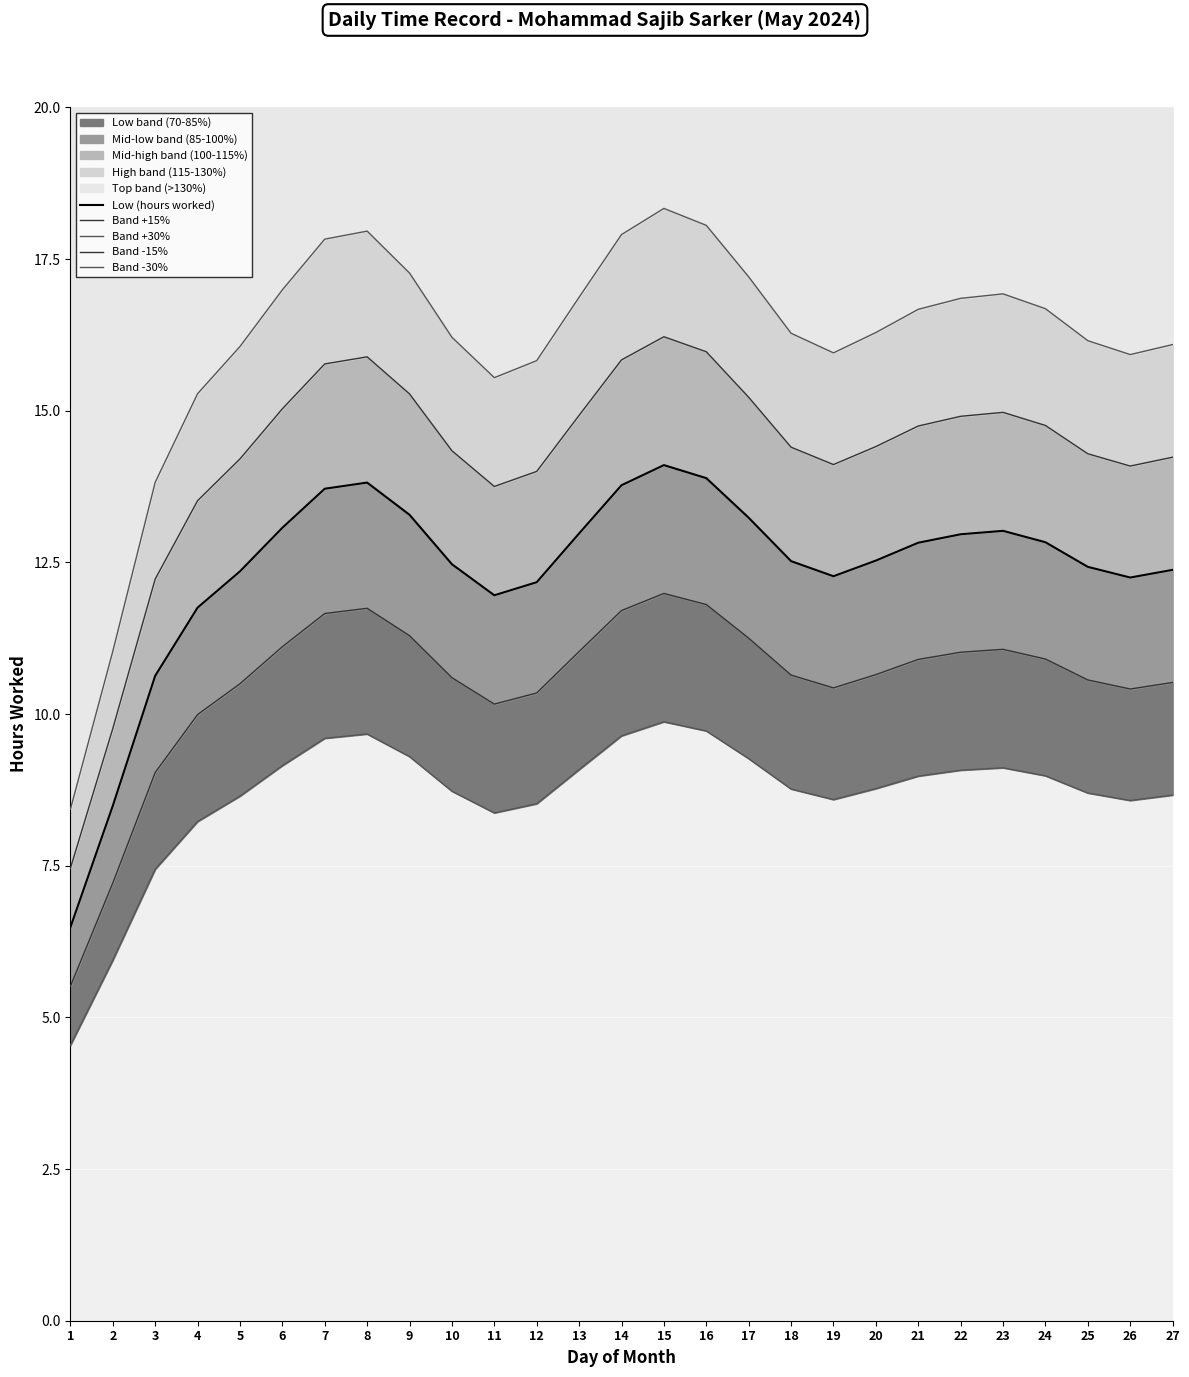

At which category is the sum across all series the highest?

15